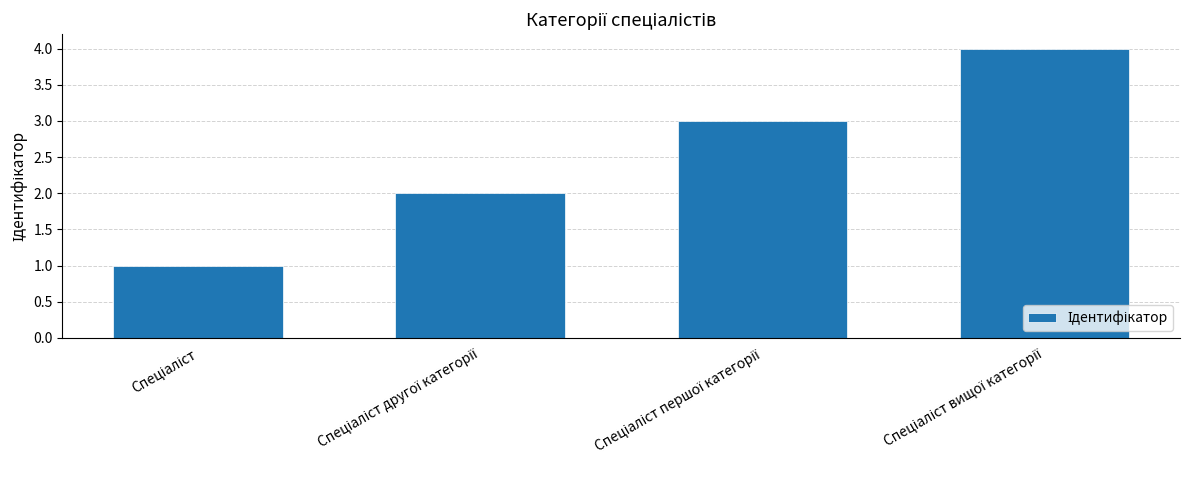

What is the smallest value displayed?

1